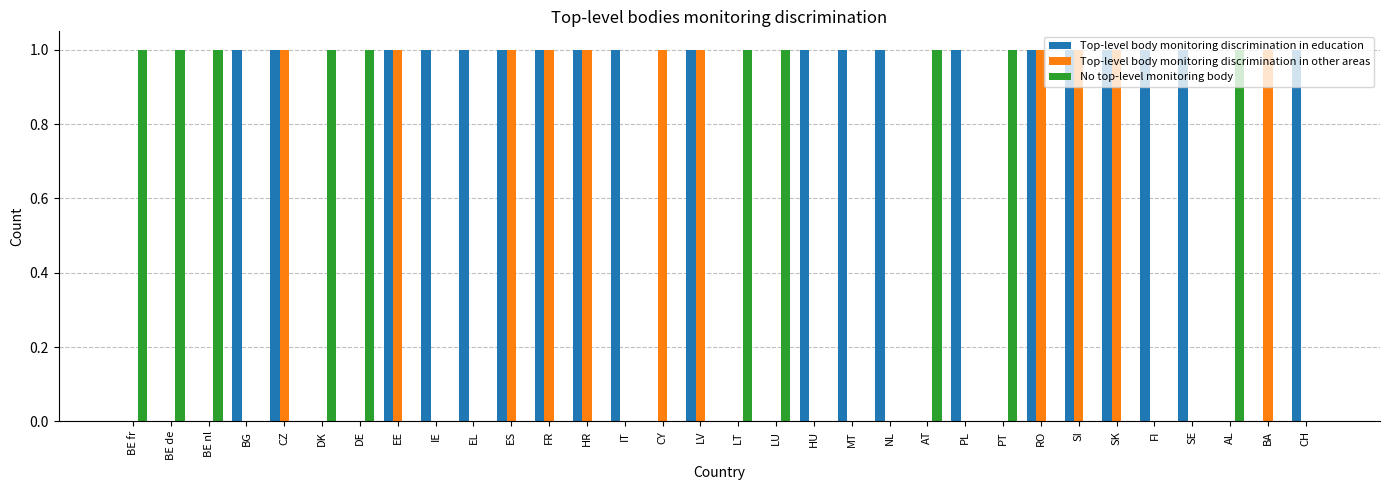

Count the No top-level monitoring body values in the range 0 to 1.

32